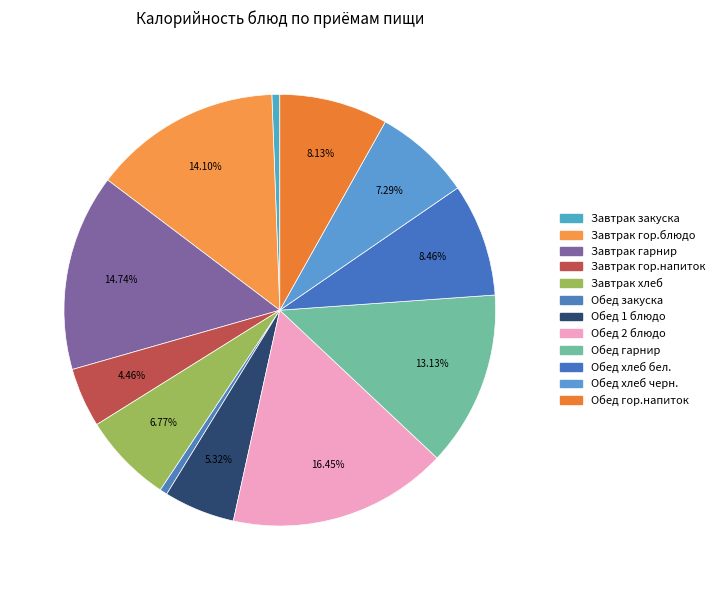

Rank the categories by value from lowest to highest.

Обед (закуска), Завтрак (закуска), Завтрак (гор.напиток), Обед (1 блюдо), Завтрак (хлеб), Обед (хлеб черн.), Обед (гор.напиток), Обед (хлеб бел.), Обед (гарнир), Завтрак (гор.блюдо), Завтрак (гарнир), Обед (2 блюдо)